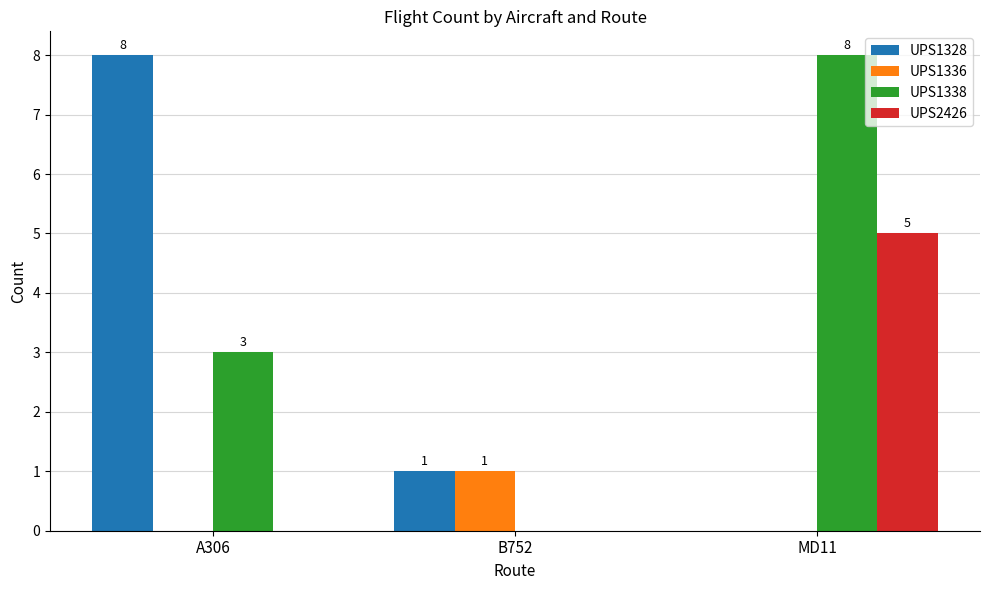

Reading left to right, transcribe all the data shown in this chart.

UPS1328: A306=8	B752=1	MD11=0
UPS1336: A306=0	B752=1	MD11=0
UPS1338: A306=3	B752=0	MD11=8
UPS2426: A306=0	B752=0	MD11=5